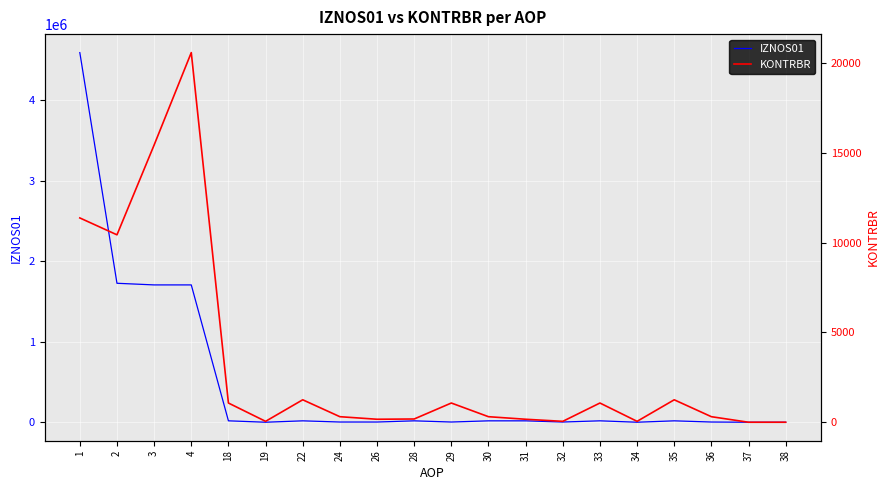

The KONTRBR series shows 29404.1 at 4. True or false?

False